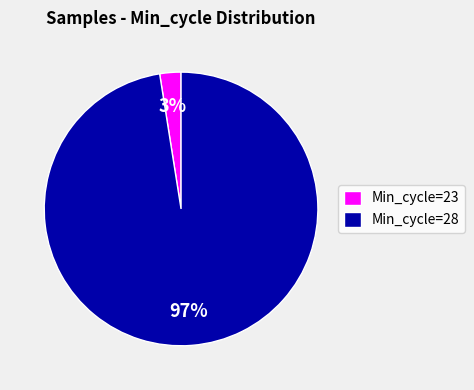

What percentage is the Min_cycle=28 slice, to the nearest percent?

97%